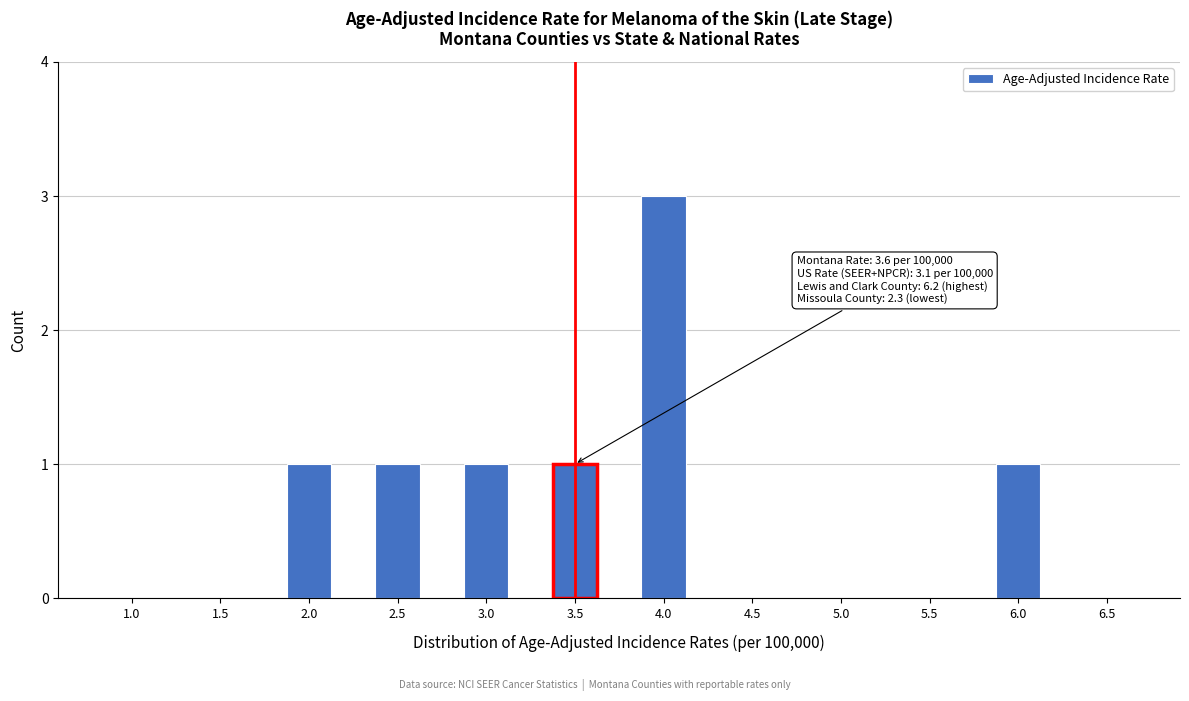

Reading left to right, extract all data points from this chart.

1.0=0	1.5=0	2.0=1	2.5=1	3.0=1	3.5=1	4.0=3	4.5=0	5.0=0	5.5=0	6.0=1	6.5=0